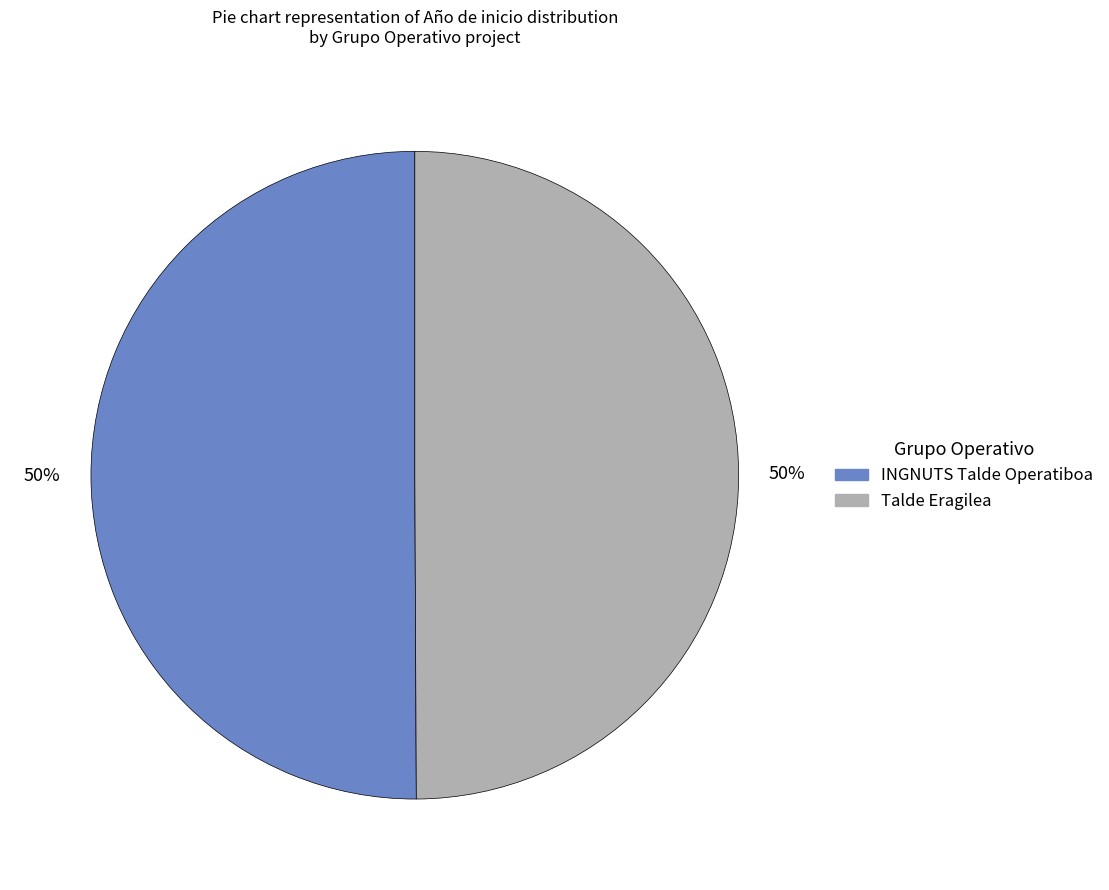

Do INGNUTS Talde Operatiboa and Talde Eragilea together represent more than half of the pie?

Yes